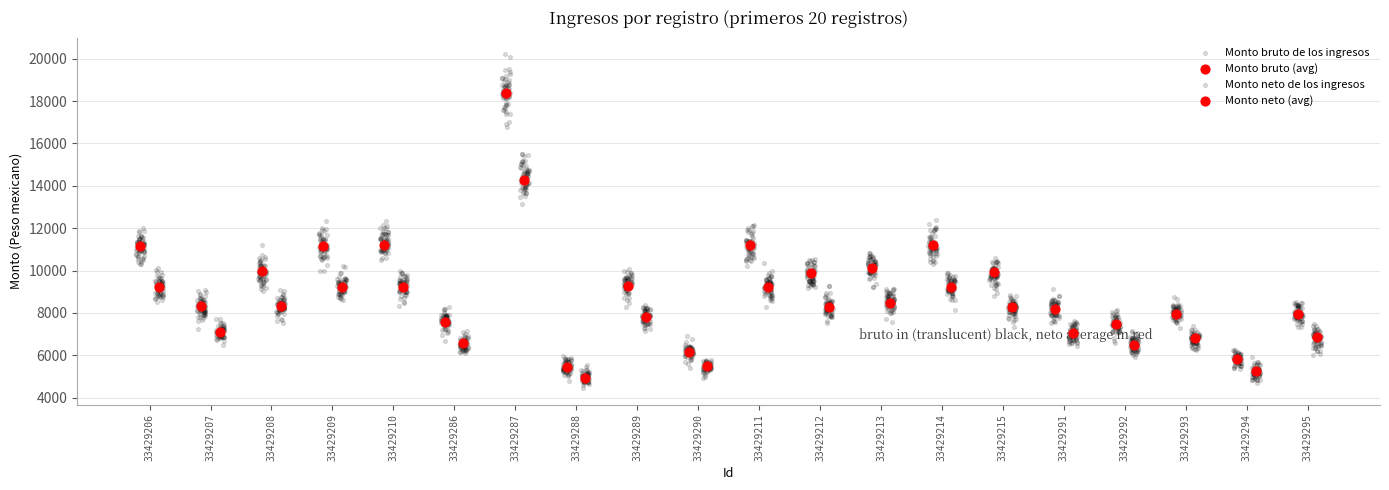

Which series has the largest total across all categories?

Monto bruto de los ingresos